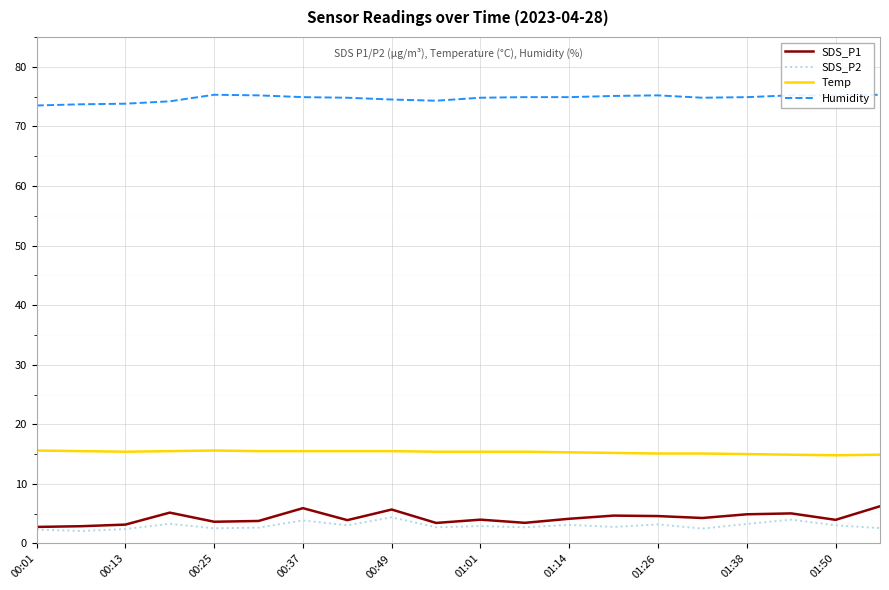

True or false: Humidity and SDS_P2 cross at least once.

False